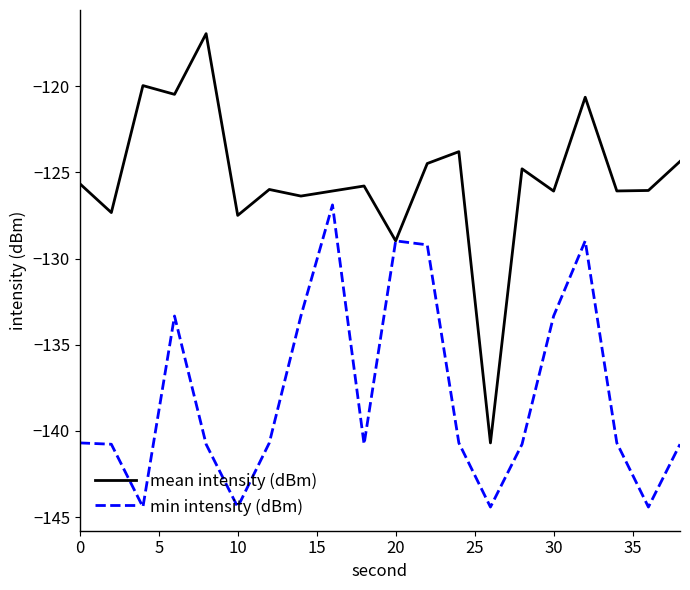

In min intensity (dBm), how many points are lower than both neighbors (excluding endpoints)?

5